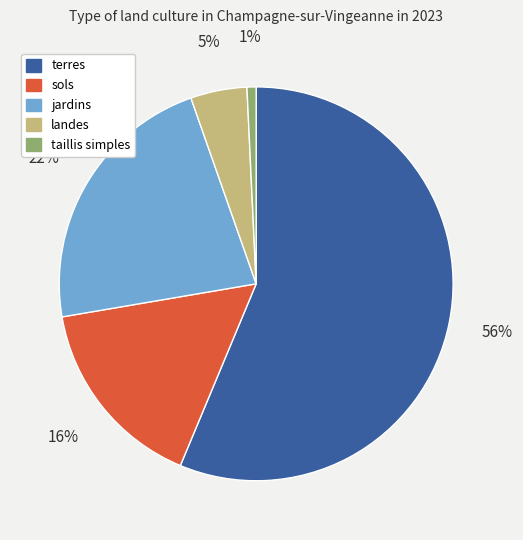

Does any single category account for the majority?

Yes